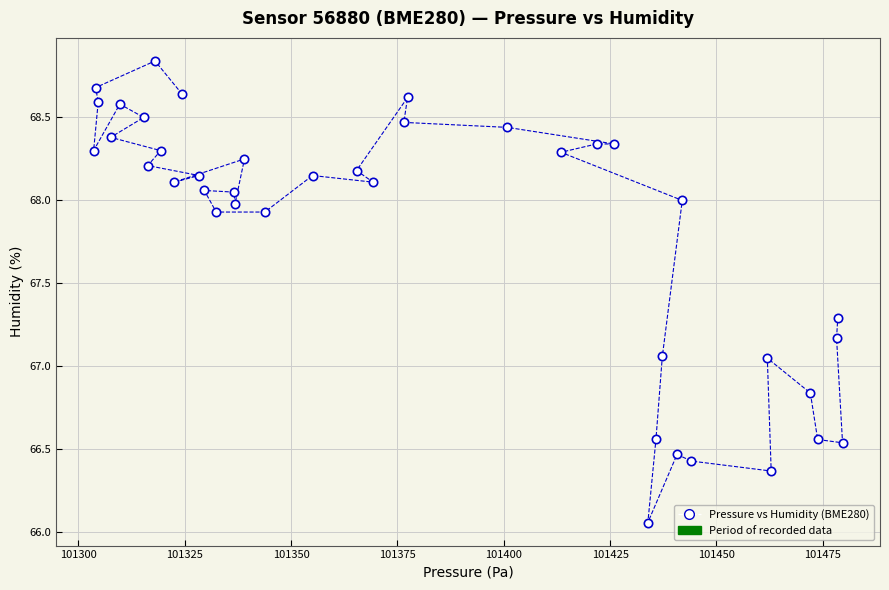

What is the range of Y values (max minus min)?

2.8